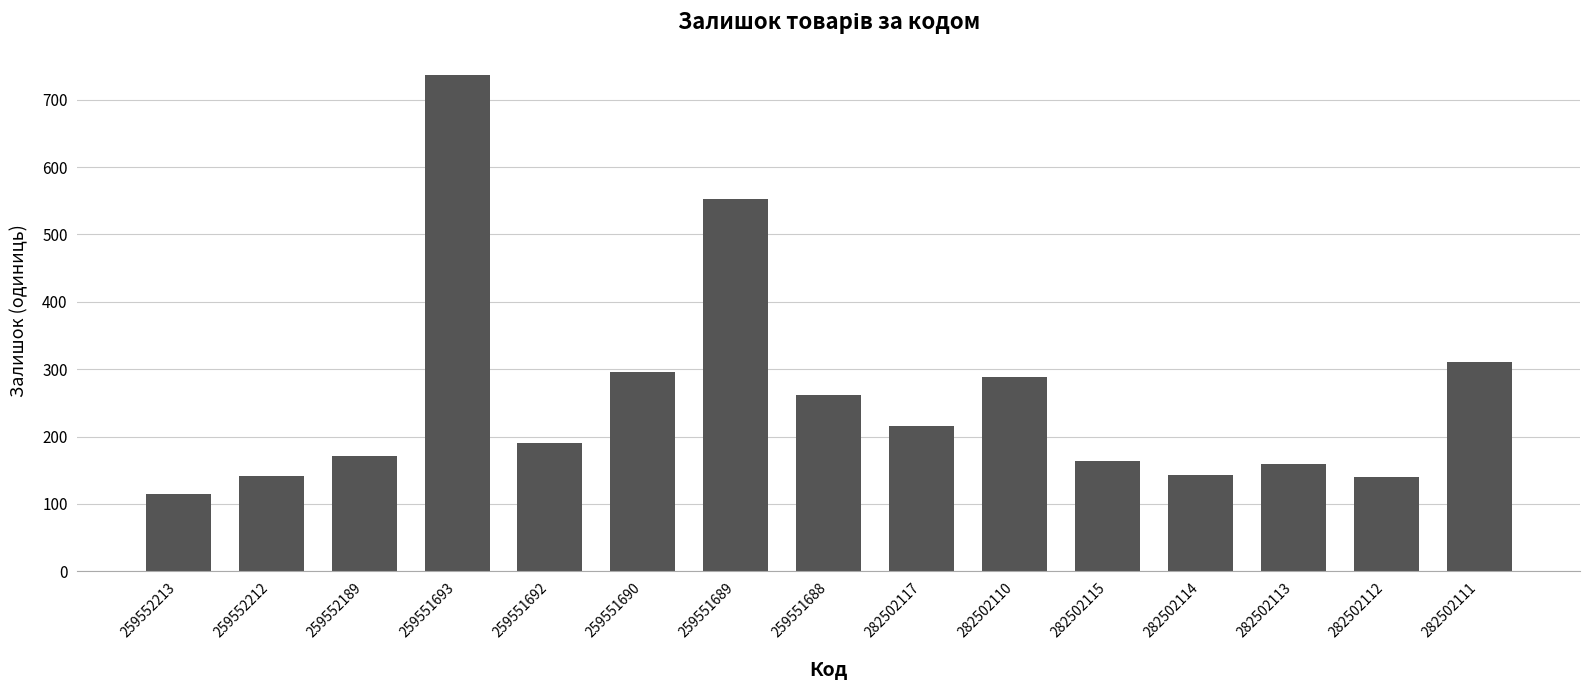

What is the change in value from 259551692 to 282502111?

+119